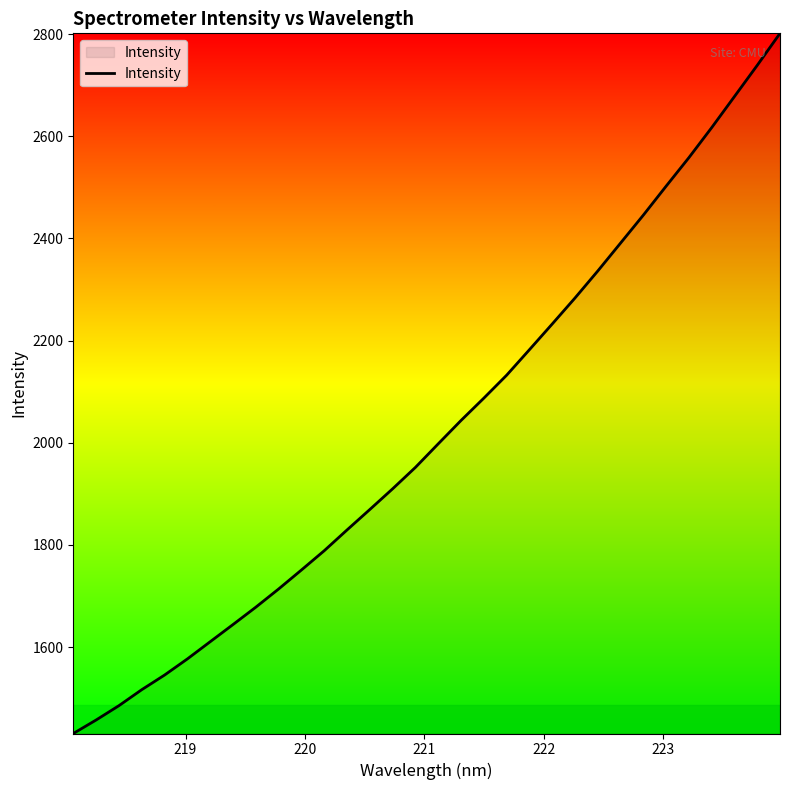

What is the greatest value displayed?

2801.5